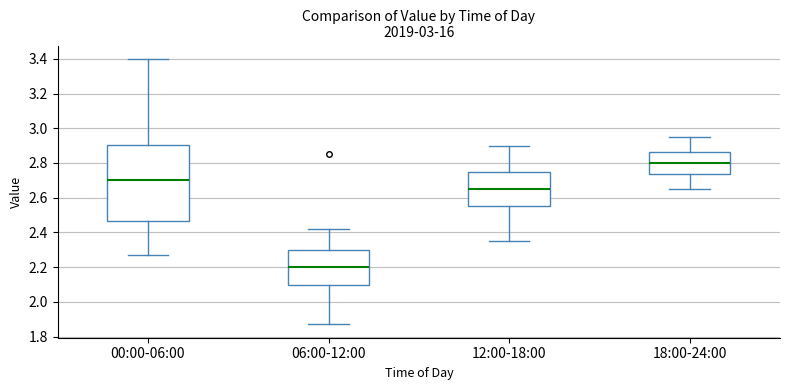

Which box's median line is the lowest?

06:00-12:00